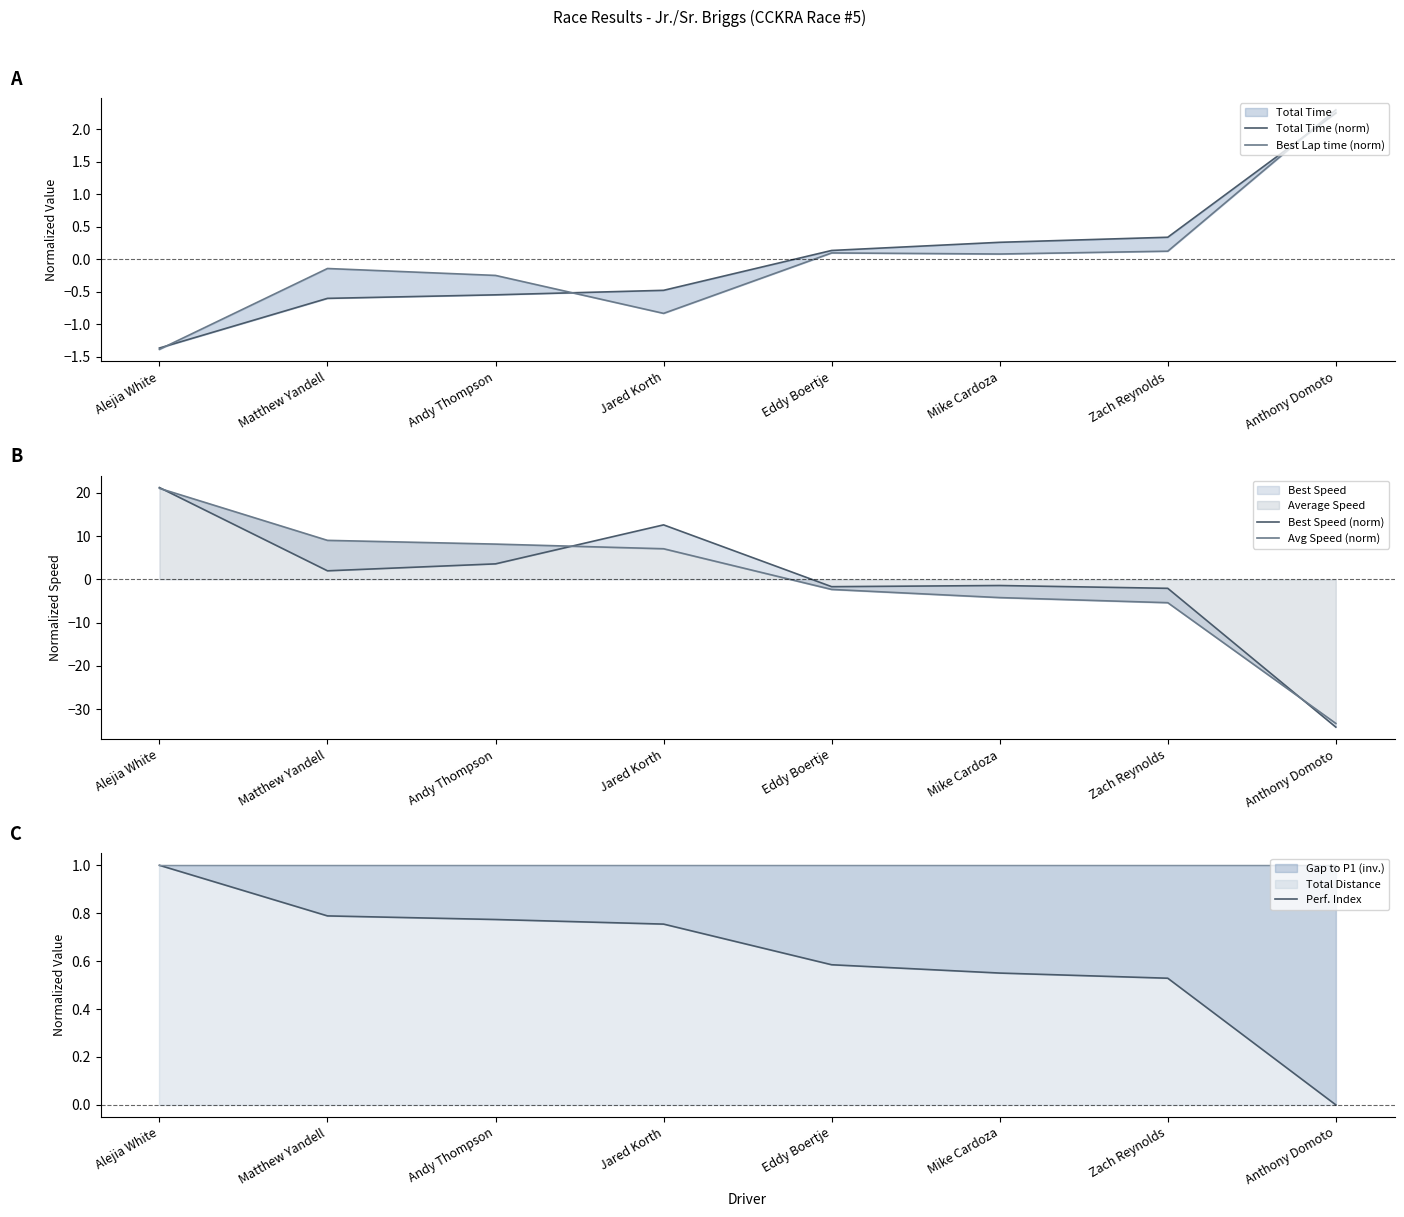

After their last crossing, which series has the higher values: Best Lap time (norm) or Perf. Index?

Best Lap time (norm)